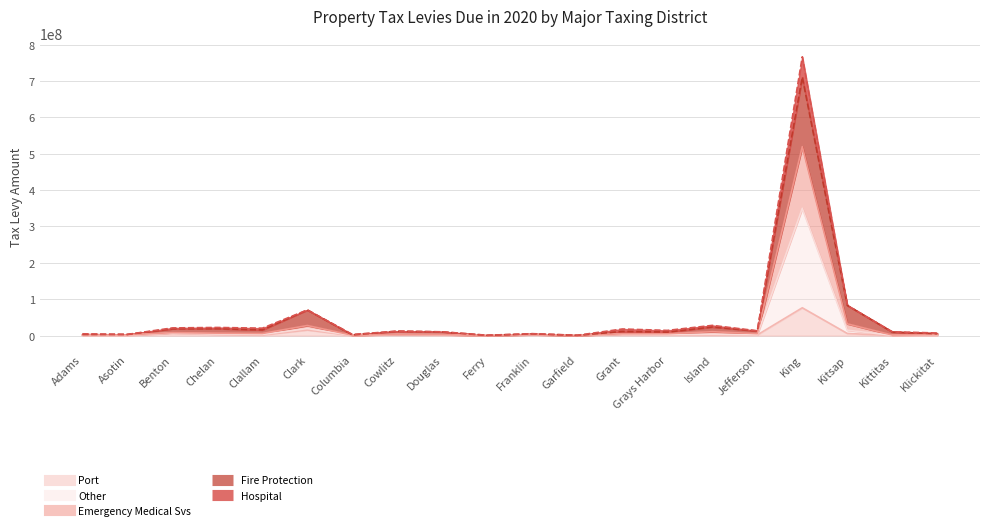

At how many categories does at least one series exceed 762951931?

1